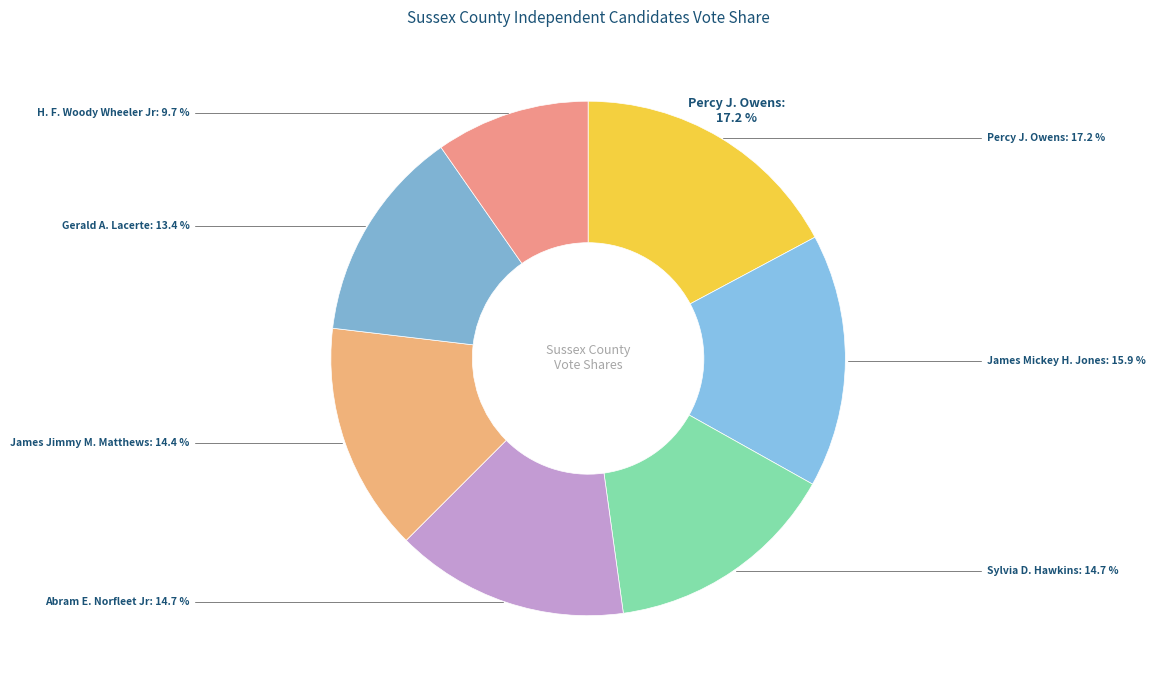

To the nearest percent, what is the difference between the largest and smallest slice percentages?

8%